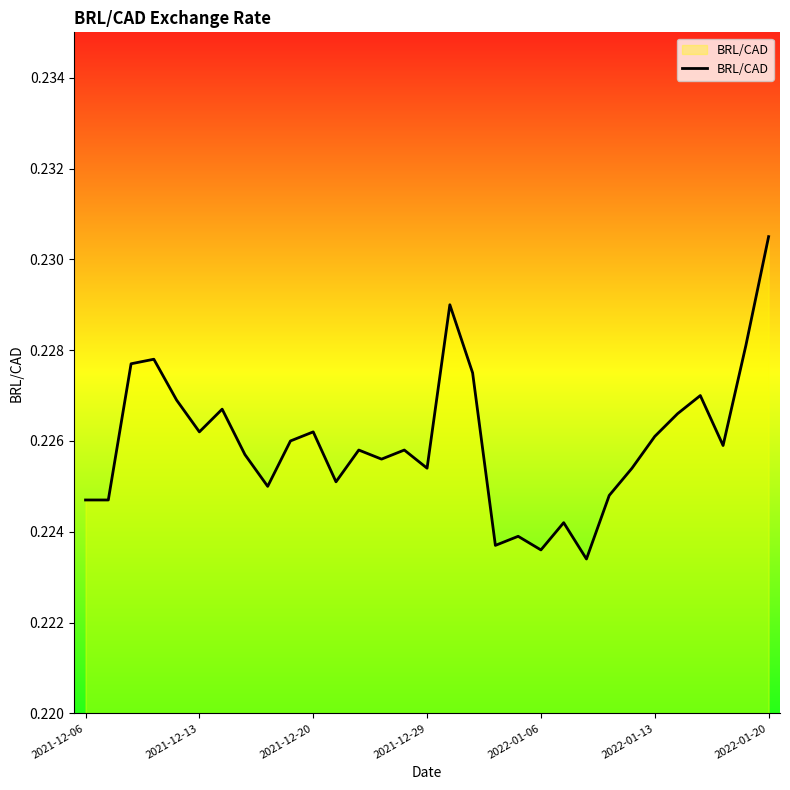

True or false: the data has more than 2 interior local peaks.

True